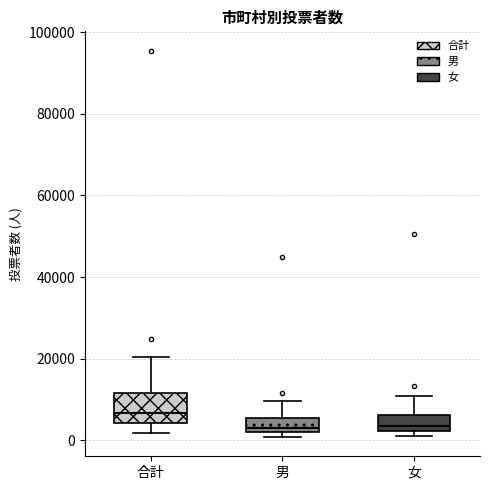

Comparing the boxes themselves (not the whiskers), which one is the tallest?

合計